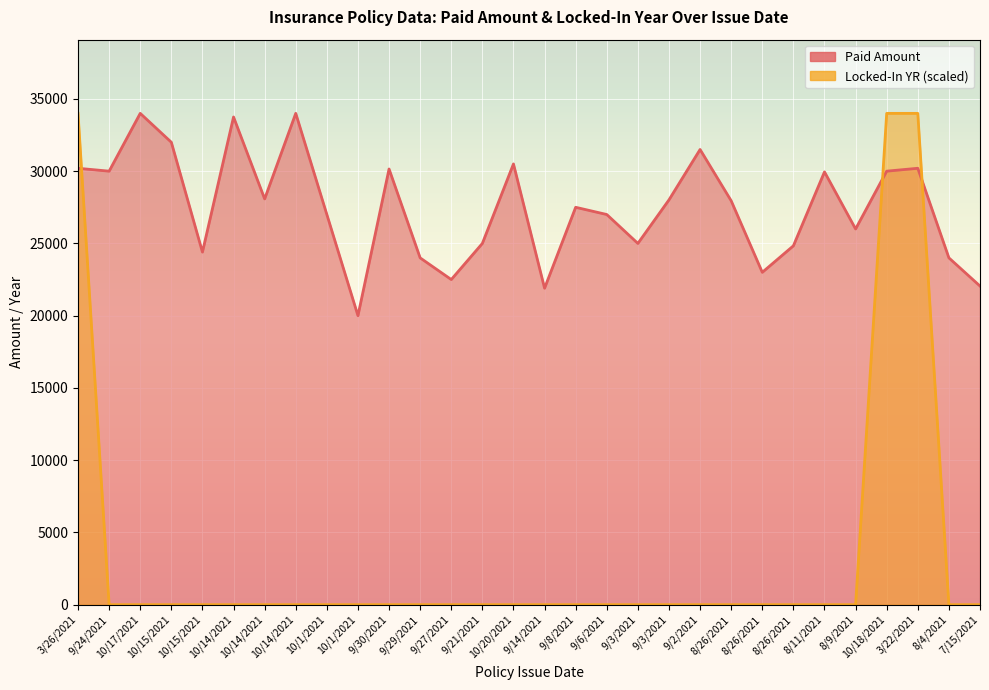

Between 10/1/2021 and 10/14/2021, which is larger?

10/14/2021